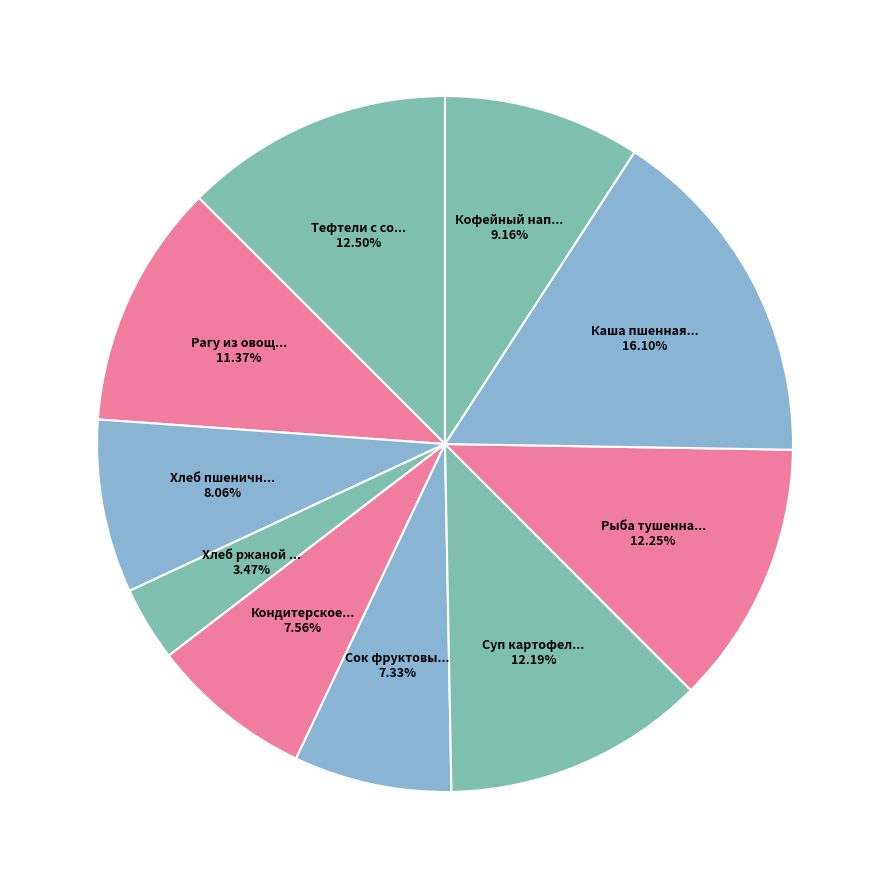

Count the number of slices in the pie.

10